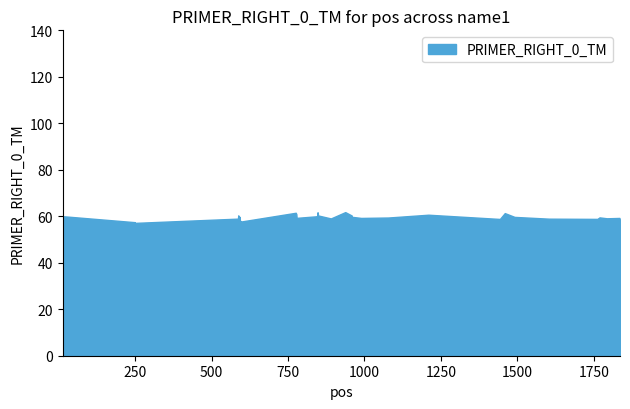

What is the sum of all values?

2378.3